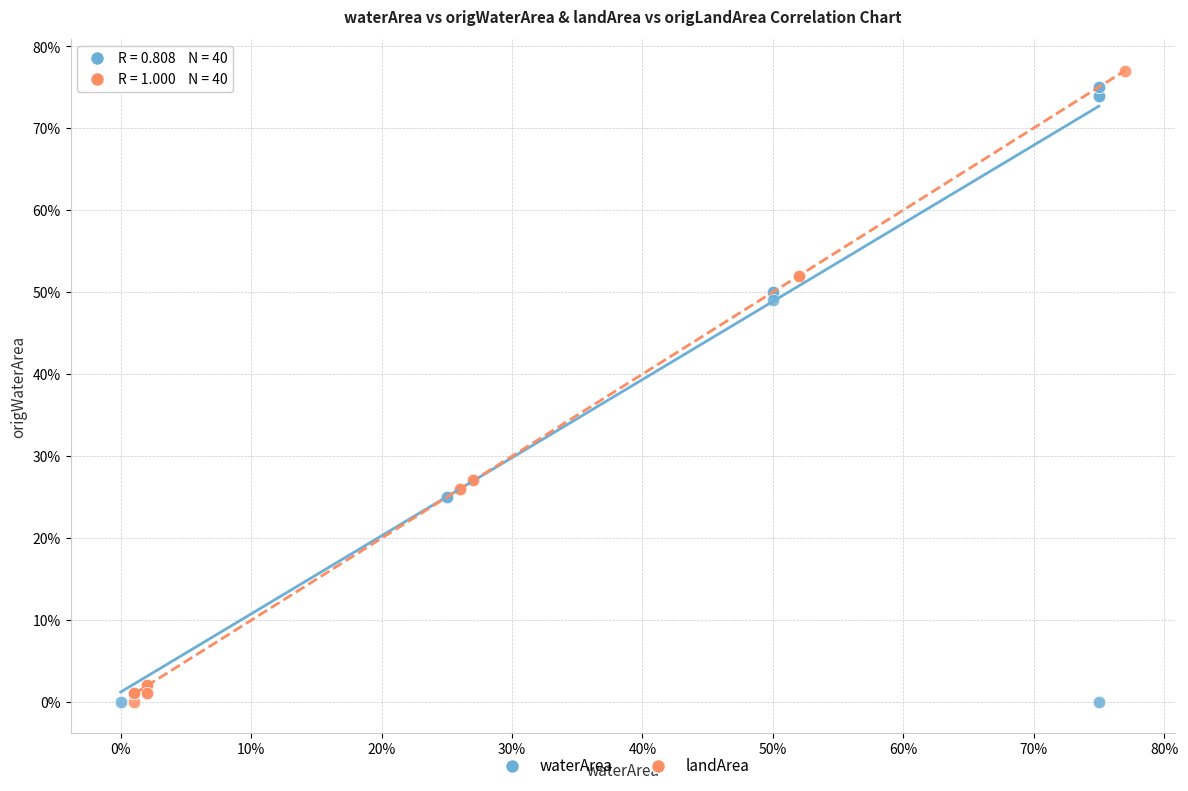

Which series reaches the maximum Y coordinate?

landArea